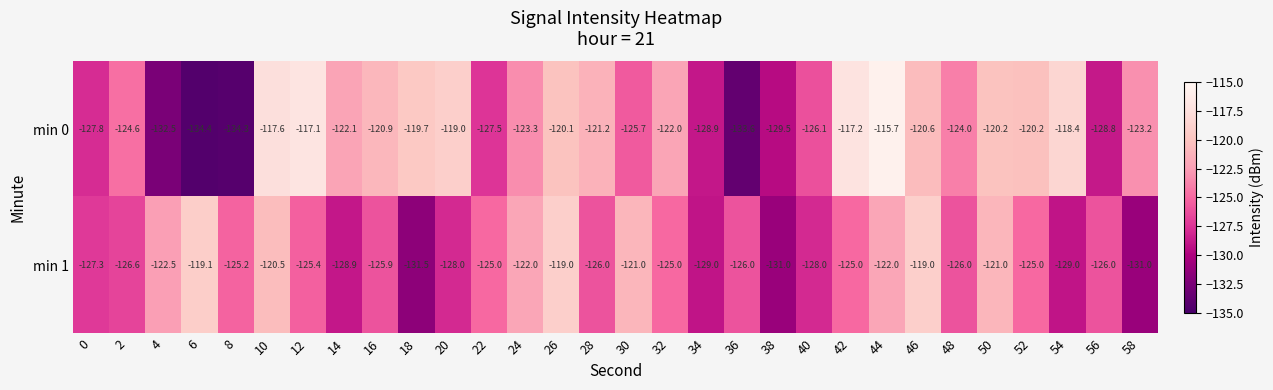

The min 0 series shows -76.2 at 44. True or false?

False